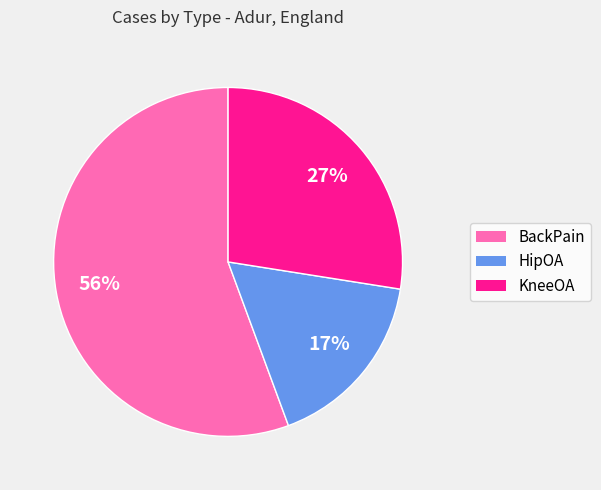

The BackPain slice represents 62% of the pie. True or false?

False